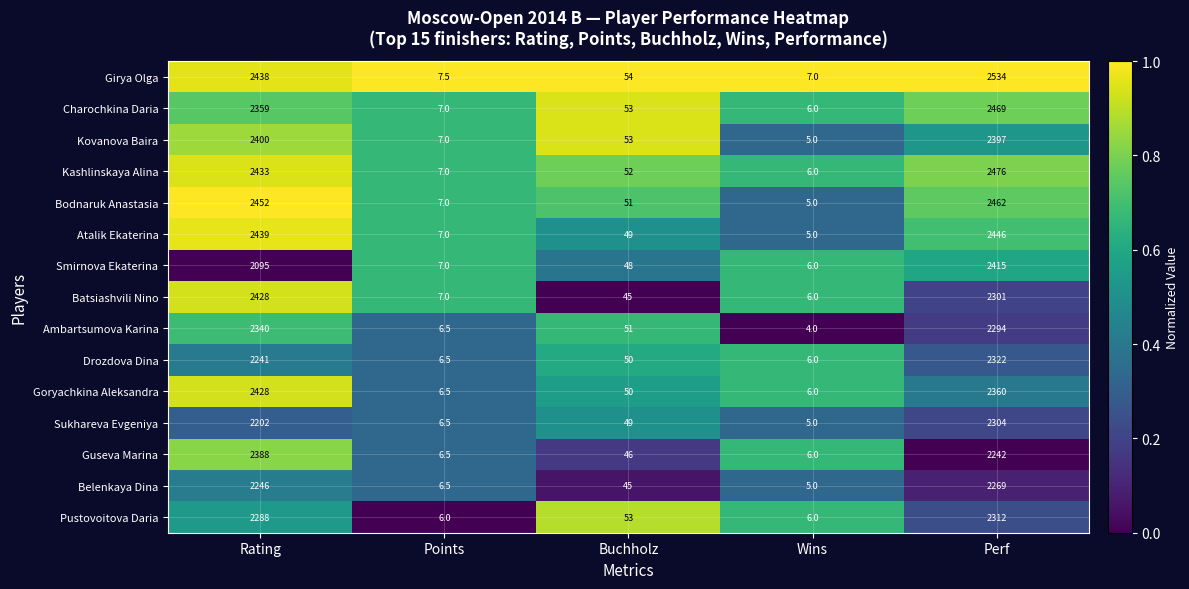

The Bodnaruk Anastasia series shows 51.0 at Buchholz. True or false?

True